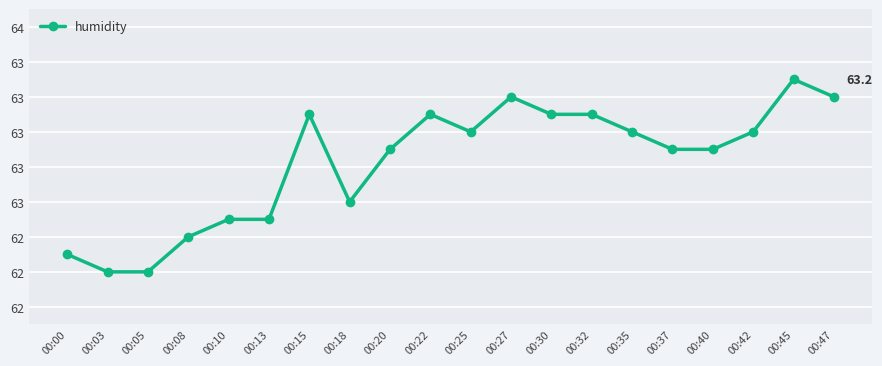

True or false: the data has more than 1 interior local peaks.

True